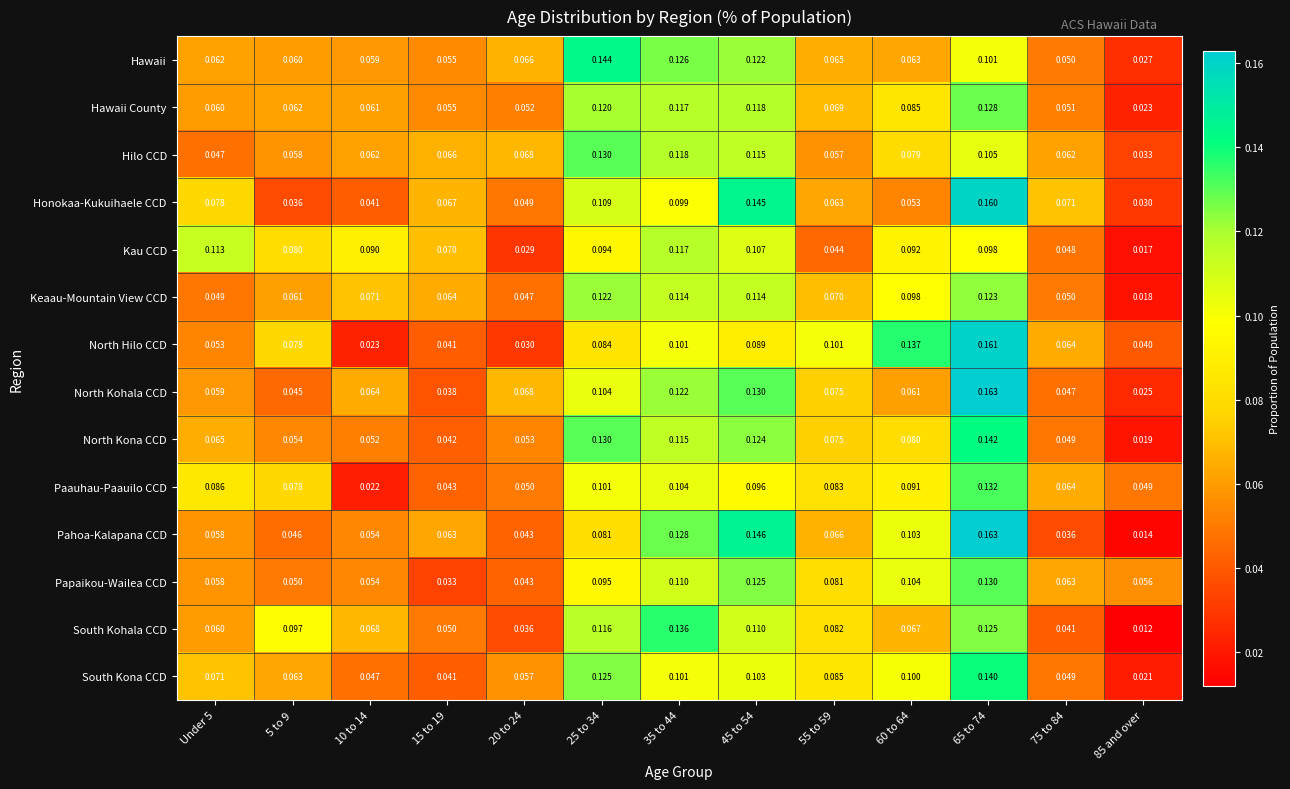

Which series has the largest total across all categories?

South Kona CCD